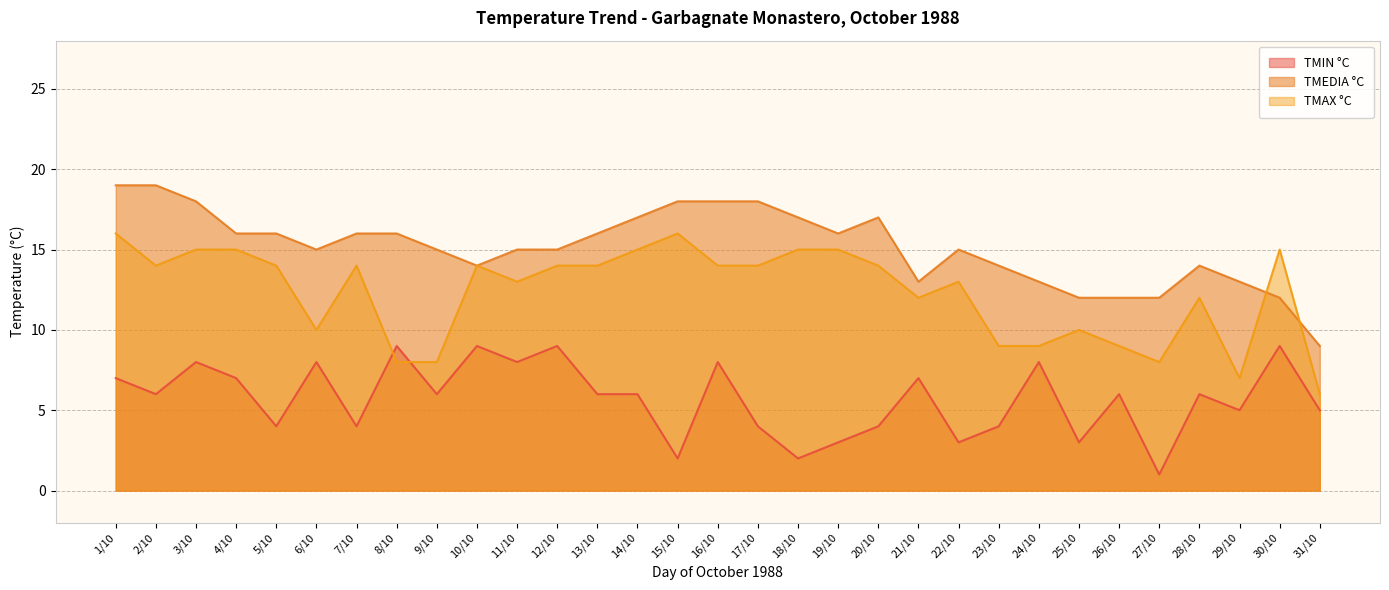

True or false: TMIN °C and TMEDIA °C cross at least once.

False